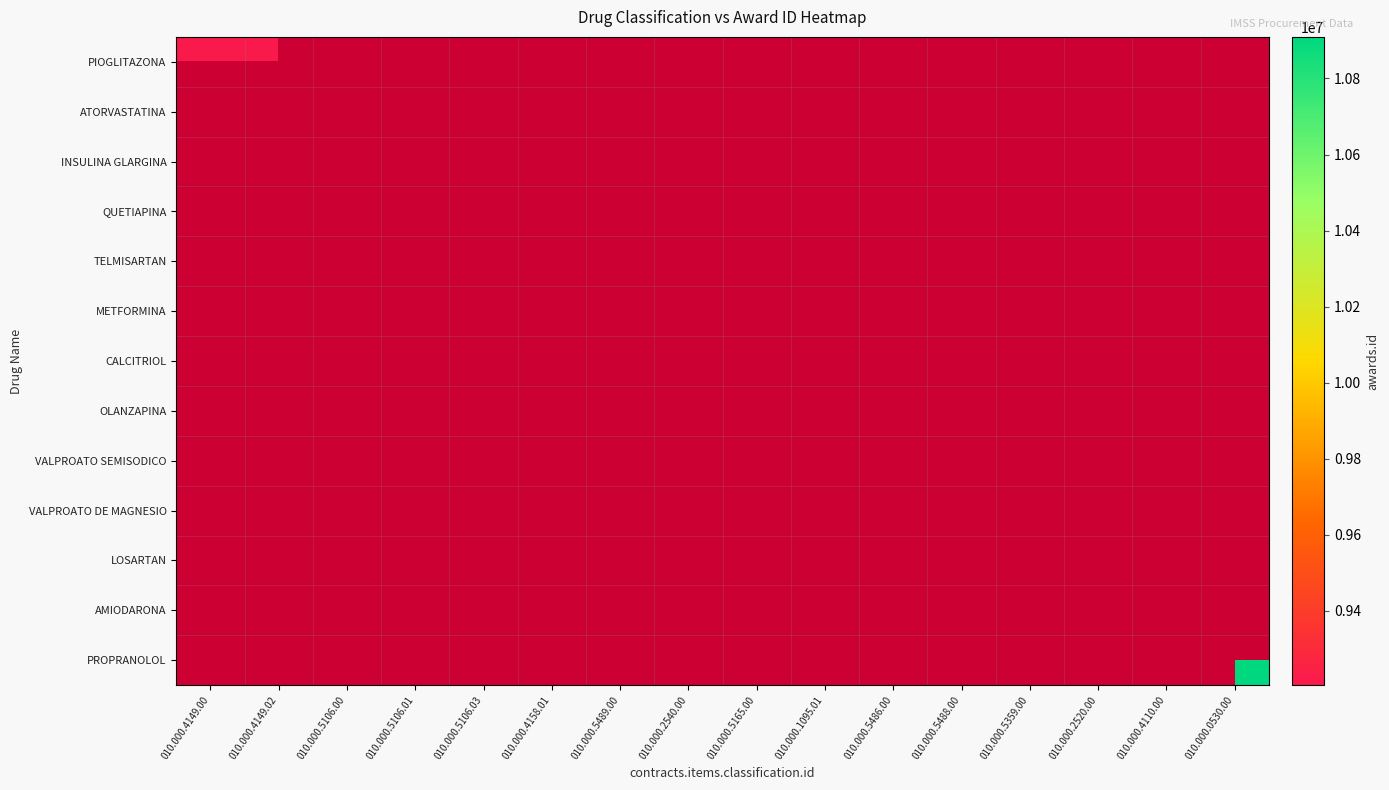

Reading left to right, list all the values displayed in this chart.

PIOGLITAZONA: 010.000.4149.00=9217266	010.000.4149.02=9217267	010.000.5106.00=0	010.000.5106.01=0	010.000.5106.03=0	010.000.4158.01=0	010.000.5489.00=0	010.000.2540.00=0	010.000.5165.00=0	010.000.1095.01=0	010.000.5486.00=0	010.000.5488.00=0	010.000.5359.00=0	010.000.2520.00=0	010.000.4110.00=0	010.000.0530.00=0
ATORVASTATINA: 010.000.4149.00=0	010.000.4149.02=0	010.000.5106.00=9229352	010.000.5106.01=9219960	010.000.5106.03=9222398	010.000.4158.01=0	010.000.5489.00=0	010.000.2540.00=0	010.000.5165.00=0	010.000.1095.01=0	010.000.5486.00=0	010.000.5488.00=0	010.000.5359.00=0	010.000.2520.00=0	010.000.4110.00=0	010.000.0530.00=0
INSULINA GLARGINA: 010.000.4149.00=0	010.000.4149.02=0	010.000.5106.00=0	010.000.5106.01=0	010.000.5106.03=0	010.000.4158.01=9204549	010.000.5489.00=0	010.000.2540.00=0	010.000.5165.00=0	010.000.1095.01=0	010.000.5486.00=0	010.000.5488.00=0	010.000.5359.00=0	010.000.2520.00=0	010.000.4110.00=0	010.000.0530.00=0
QUETIAPINA: 010.000.4149.00=0	010.000.4149.02=0	010.000.5106.00=0	010.000.5106.01=0	010.000.5106.03=0	010.000.4158.01=0	010.000.5489.00=9205252	010.000.2540.00=0	010.000.5165.00=0	010.000.1095.01=0	010.000.5486.00=0	010.000.5488.00=0	010.000.5359.00=0	010.000.2520.00=0	010.000.4110.00=0	010.000.0530.00=0
TELMISARTAN: 010.000.4149.00=0	010.000.4149.02=0	010.000.5106.00=0	010.000.5106.01=0	010.000.5106.03=0	010.000.4158.01=0	010.000.5489.00=0	010.000.2540.00=9217266	010.000.5165.00=0	010.000.1095.01=0	010.000.5486.00=0	010.000.5488.00=0	010.000.5359.00=0	010.000.2520.00=0	010.000.4110.00=0	010.000.0530.00=0
METFORMINA: 010.000.4149.00=0	010.000.4149.02=0	010.000.5106.00=0	010.000.5106.01=0	010.000.5106.03=0	010.000.4158.01=0	010.000.5489.00=0	010.000.2540.00=0	010.000.5165.00=9214851	010.000.1095.01=0	010.000.5486.00=0	010.000.5488.00=0	010.000.5359.00=0	010.000.2520.00=0	010.000.4110.00=0	010.000.0530.00=0
CALCITRIOL: 010.000.4149.00=0	010.000.4149.02=0	010.000.5106.00=0	010.000.5106.01=0	010.000.5106.03=0	010.000.4158.01=0	010.000.5489.00=0	010.000.2540.00=0	010.000.5165.00=0	010.000.1095.01=9223002	010.000.5486.00=0	010.000.5488.00=0	010.000.5359.00=0	010.000.2520.00=0	010.000.4110.00=0	010.000.0530.00=0
OLANZAPINA: 010.000.4149.00=0	010.000.4149.02=0	010.000.5106.00=0	010.000.5106.01=0	010.000.5106.03=0	010.000.4158.01=0	010.000.5489.00=0	010.000.2540.00=0	010.000.5165.00=0	010.000.1095.01=0	010.000.5486.00=9217265	010.000.5488.00=0	010.000.5359.00=0	010.000.2520.00=0	010.000.4110.00=0	010.000.0530.00=0
VALPROATO SEMISODICO: 010.000.4149.00=0	010.000.4149.02=0	010.000.5106.00=0	010.000.5106.01=0	010.000.5106.03=0	010.000.4158.01=0	010.000.5489.00=0	010.000.2540.00=0	010.000.5165.00=0	010.000.1095.01=0	010.000.5486.00=0	010.000.5488.00=9221814	010.000.5359.00=0	010.000.2520.00=0	010.000.4110.00=0	010.000.0530.00=0
VALPROATO DE MAGNESIO: 010.000.4149.00=0	010.000.4149.02=0	010.000.5106.00=0	010.000.5106.01=0	010.000.5106.03=0	010.000.4158.01=0	010.000.5489.00=0	010.000.2540.00=0	010.000.5165.00=0	010.000.1095.01=0	010.000.5486.00=0	010.000.5488.00=0	010.000.5359.00=9205744	010.000.2520.00=0	010.000.4110.00=0	010.000.0530.00=0
LOSARTAN: 010.000.4149.00=0	010.000.4149.02=0	010.000.5106.00=0	010.000.5106.01=0	010.000.5106.03=0	010.000.4158.01=0	010.000.5489.00=0	010.000.2540.00=0	010.000.5165.00=0	010.000.1095.01=0	010.000.5486.00=0	010.000.5488.00=0	010.000.5359.00=0	010.000.2520.00=9221572	010.000.4110.00=0	010.000.0530.00=0
AMIODARONA: 010.000.4149.00=0	010.000.4149.02=0	010.000.5106.00=0	010.000.5106.01=0	010.000.5106.03=0	010.000.4158.01=0	010.000.5489.00=0	010.000.2540.00=0	010.000.5165.00=0	010.000.1095.01=0	010.000.5486.00=0	010.000.5488.00=0	010.000.5359.00=0	010.000.2520.00=0	010.000.4110.00=10758114	010.000.0530.00=0
PROPRANOLOL: 010.000.4149.00=0	010.000.4149.02=0	010.000.5106.00=0	010.000.5106.01=0	010.000.5106.03=0	010.000.4158.01=0	010.000.5489.00=0	010.000.2540.00=0	010.000.5165.00=0	010.000.1095.01=0	010.000.5486.00=0	010.000.5488.00=0	010.000.5359.00=0	010.000.2520.00=0	010.000.4110.00=0	010.000.0530.00=10909279